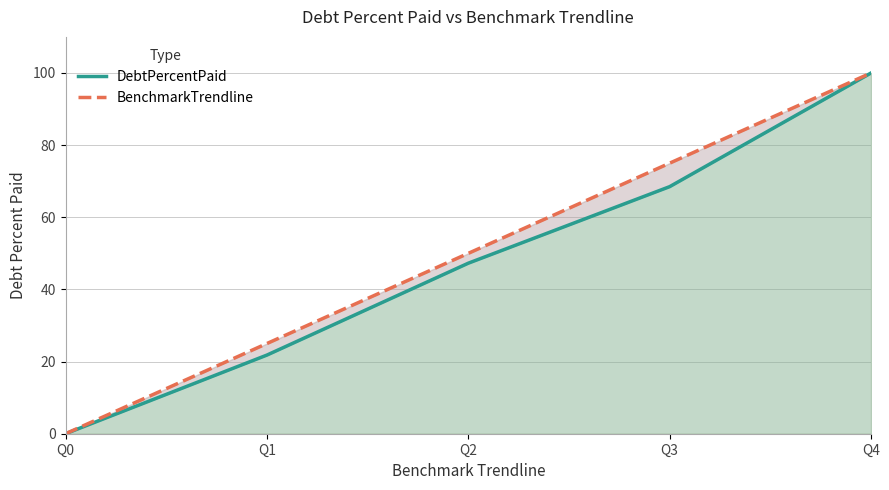

At how many categories does at least one series exceed 72?

2